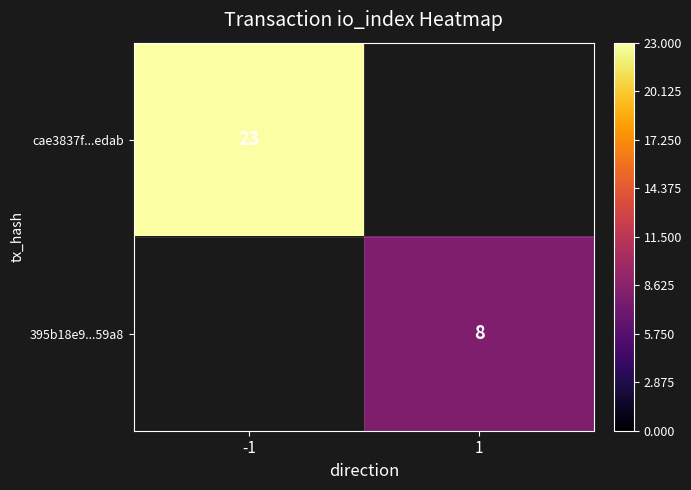

What is the greatest value displayed?

23.0